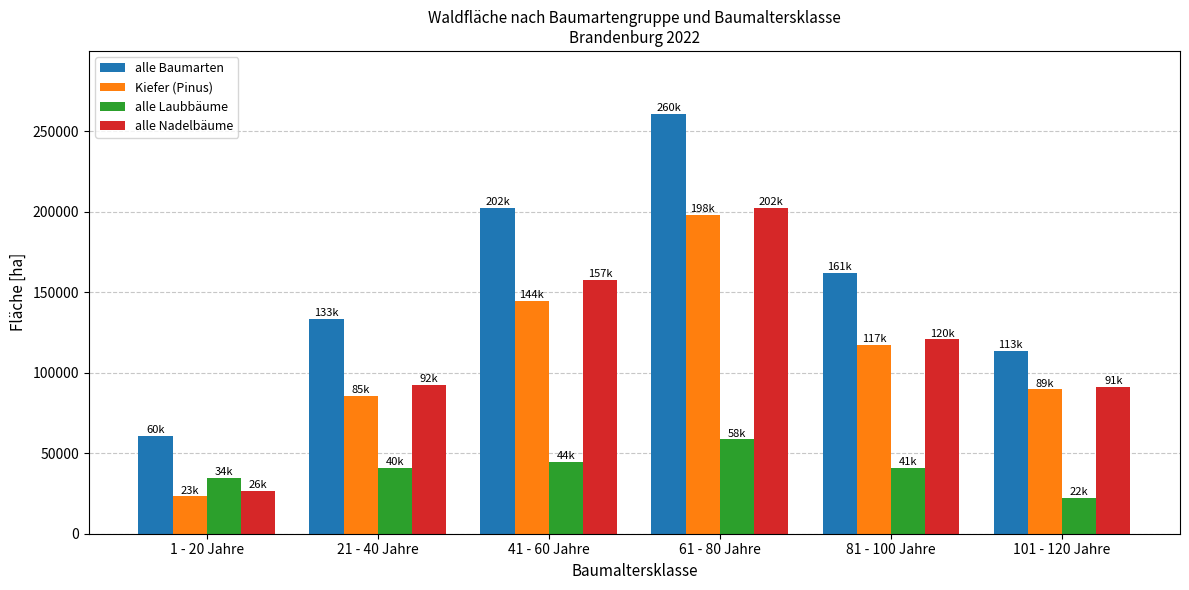

Which series changed the most between 81 - 100 Jahre and 101 - 120 Jahre?

alle Baumarten